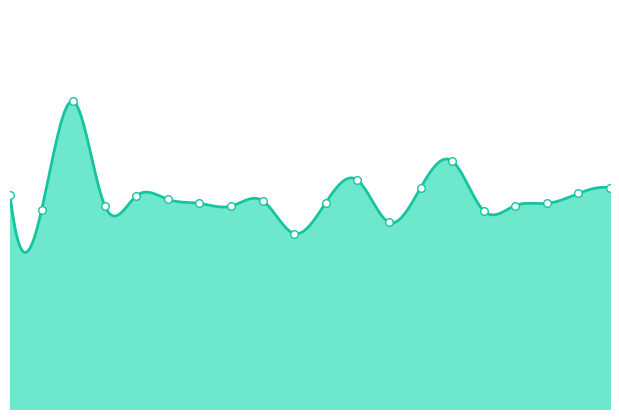

How many lines are shown in the chart?

1